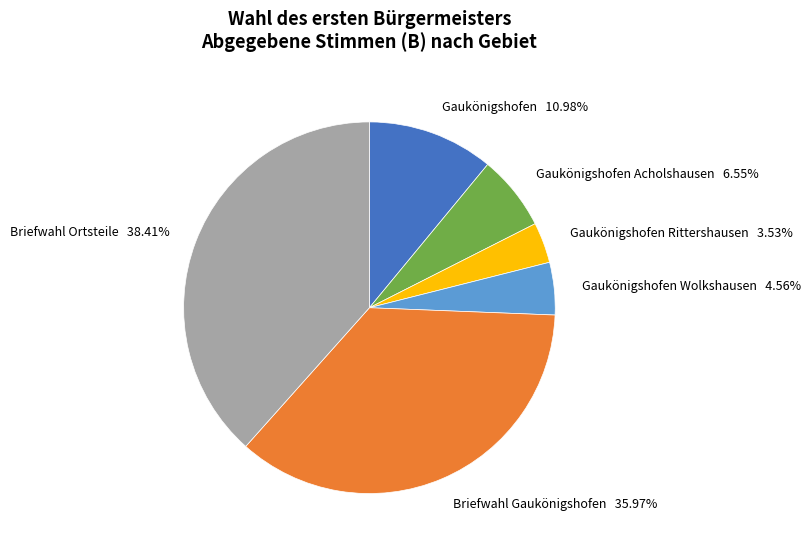

What is the ratio of the value at Gaukönigshofen 10.98% to the value at Gaukönigshofen Rittershausen 3.53%?

3.1